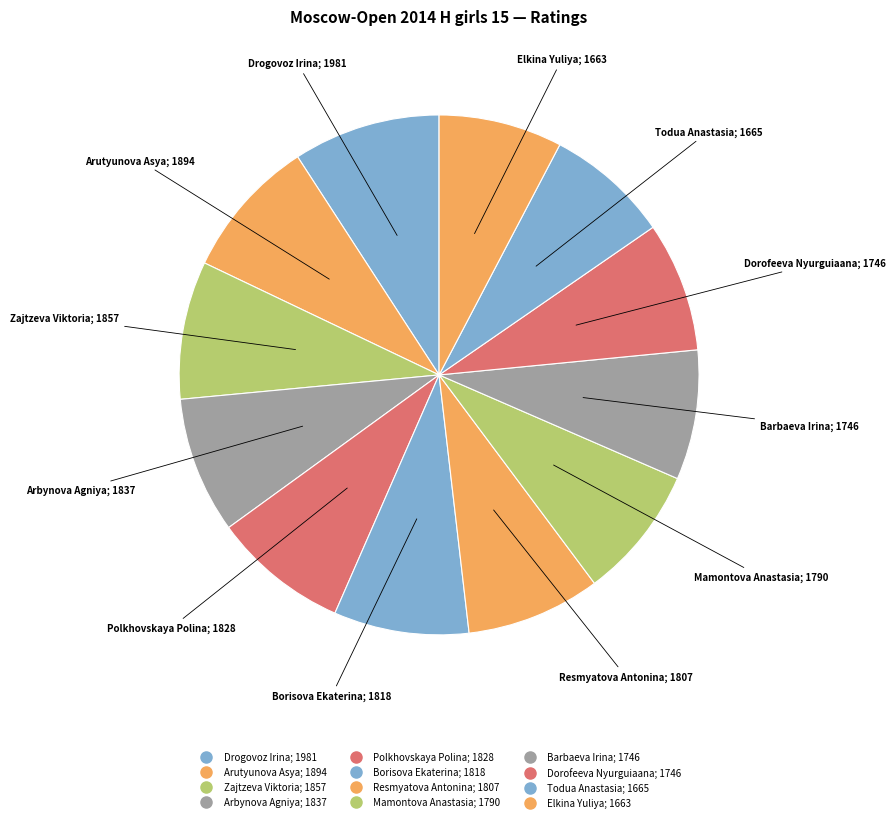

Between Todua Anastasia and Polkhovskaya Polina, which is larger?

Polkhovskaya Polina